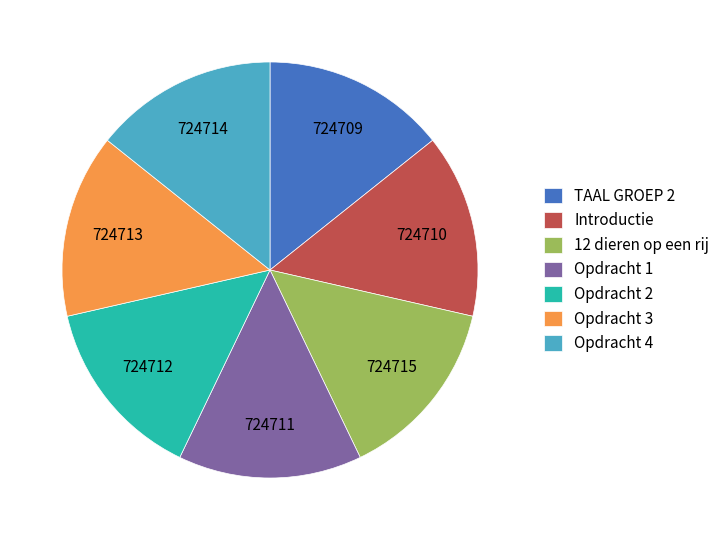

Is the sum of Introductie and TAAL GROEP 2 greater than half?

No